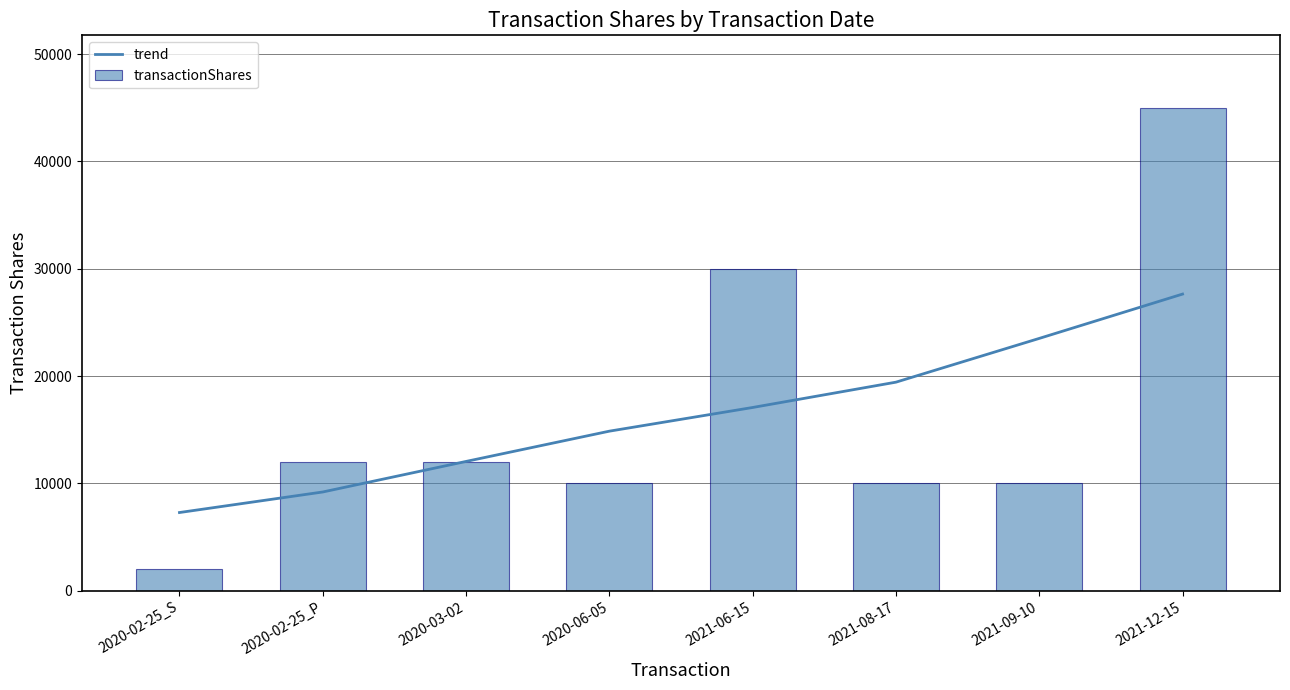

What is the spread (max minus min) of values at 2021-06-15?

12934